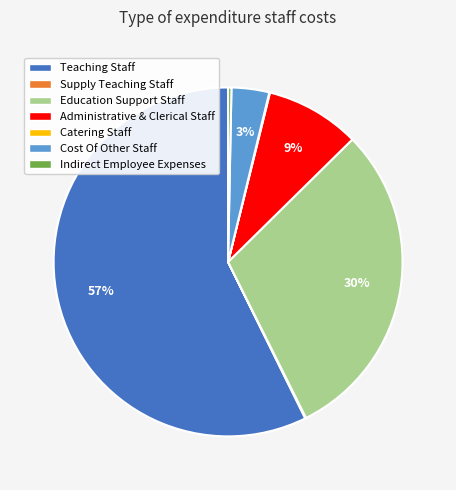

To the nearest percent, what is the combined percentage of Administrative & Clerical Staff and Cost Of Other Staff?

12%